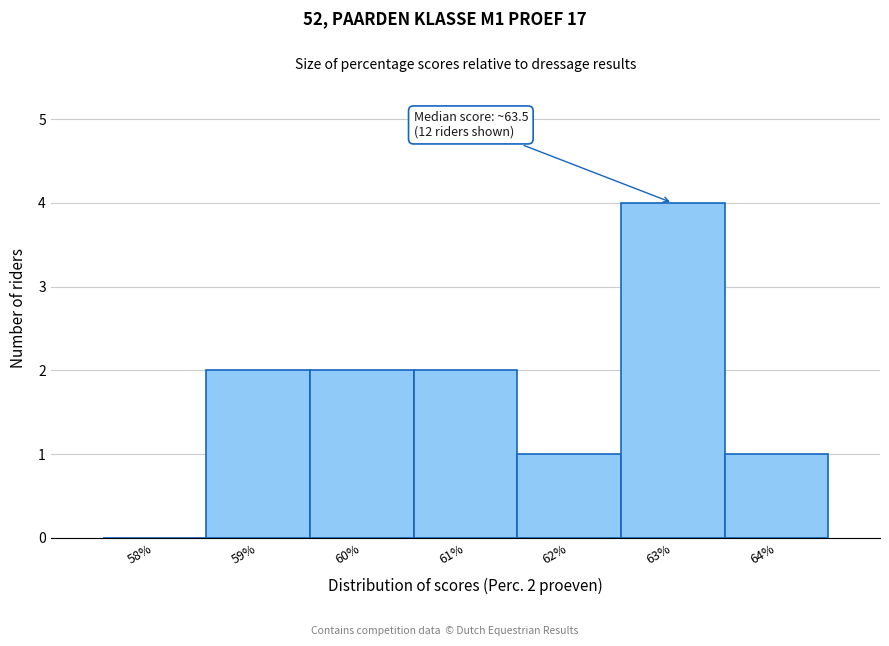

Reading right to left, what are all the values shown in this chart?

64%=1	63%=4	62%=1	61%=2	60%=2	59%=2	58%=0